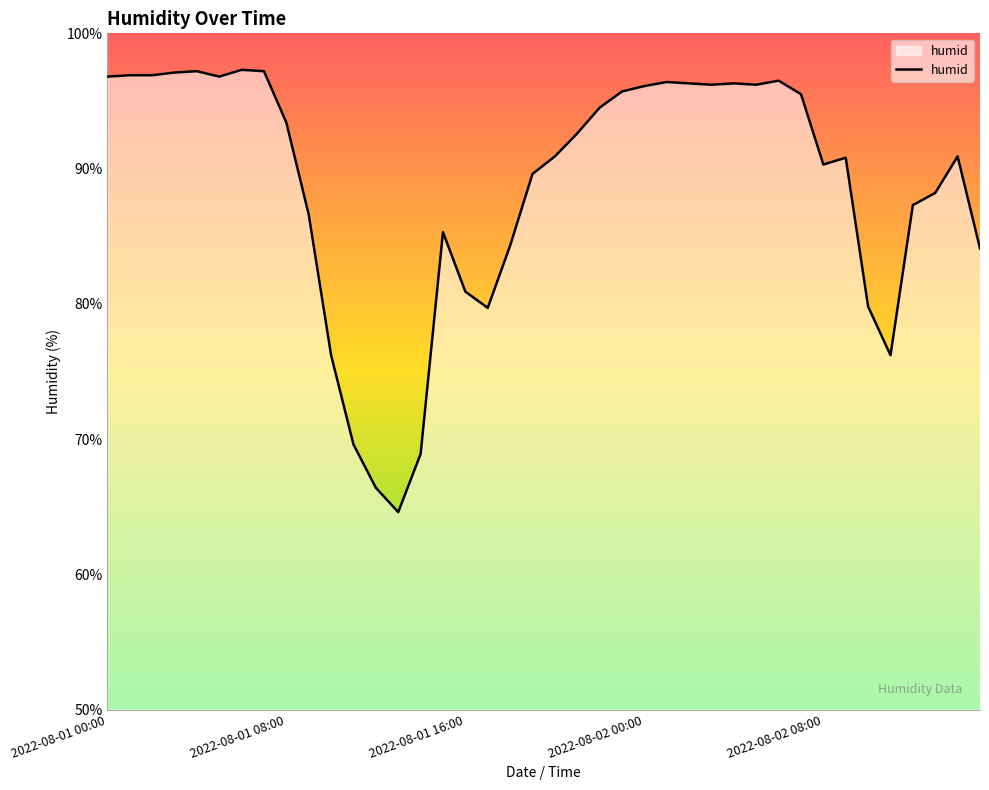

What is the difference between the maximum and minimum values?

32.7